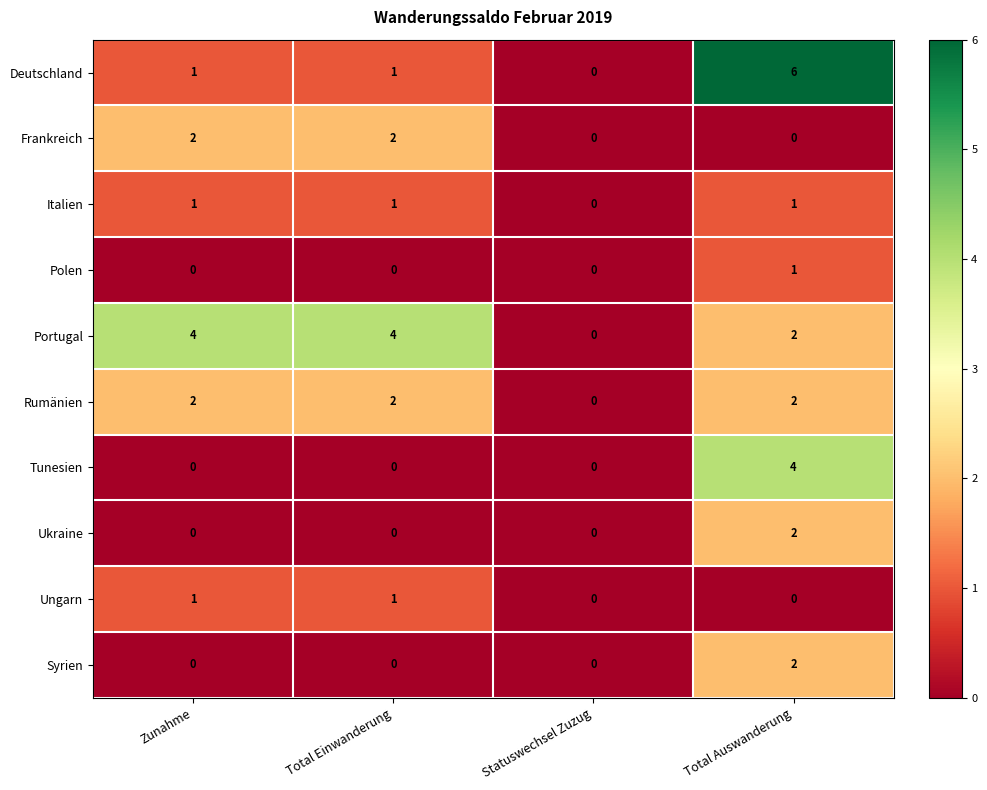

Count the Syrien values in the range 0 to 2.

4